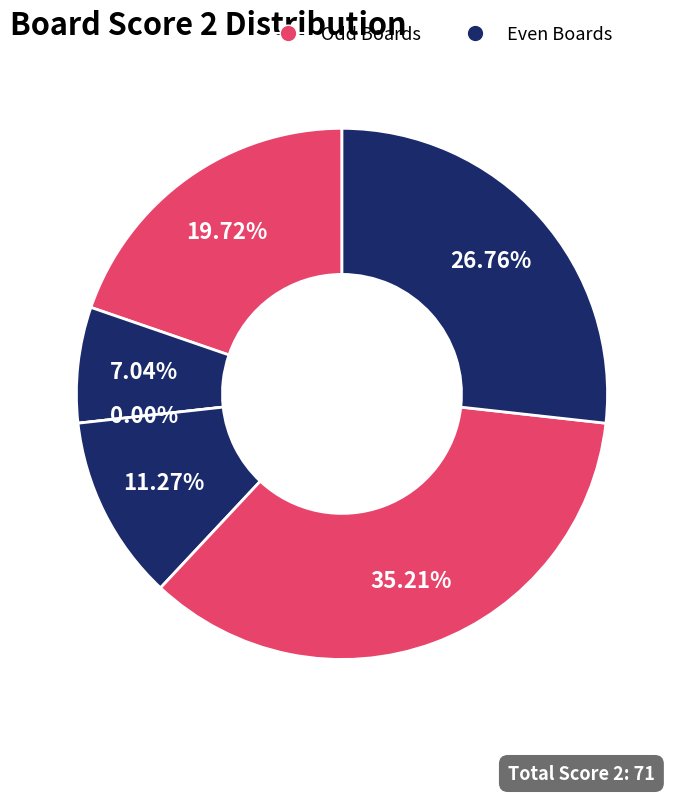

Is there any slice that represents more than half of the pie?

No